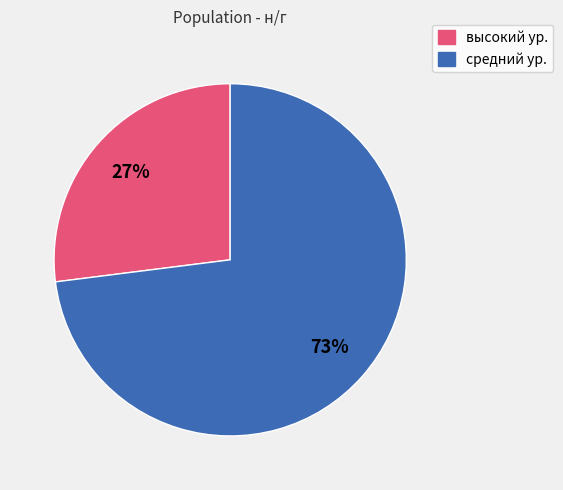

The высокий ур. slice represents 35% of the pie. True or false?

False